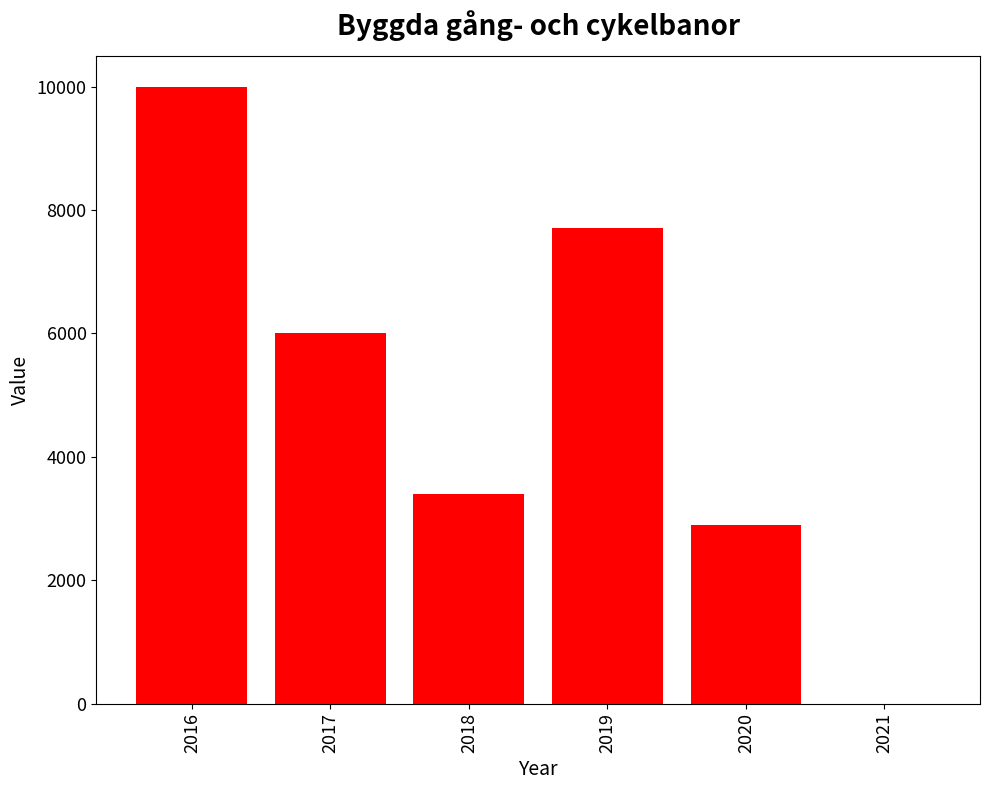

The chart shows a value of 2900 at 2020. True or false?

True